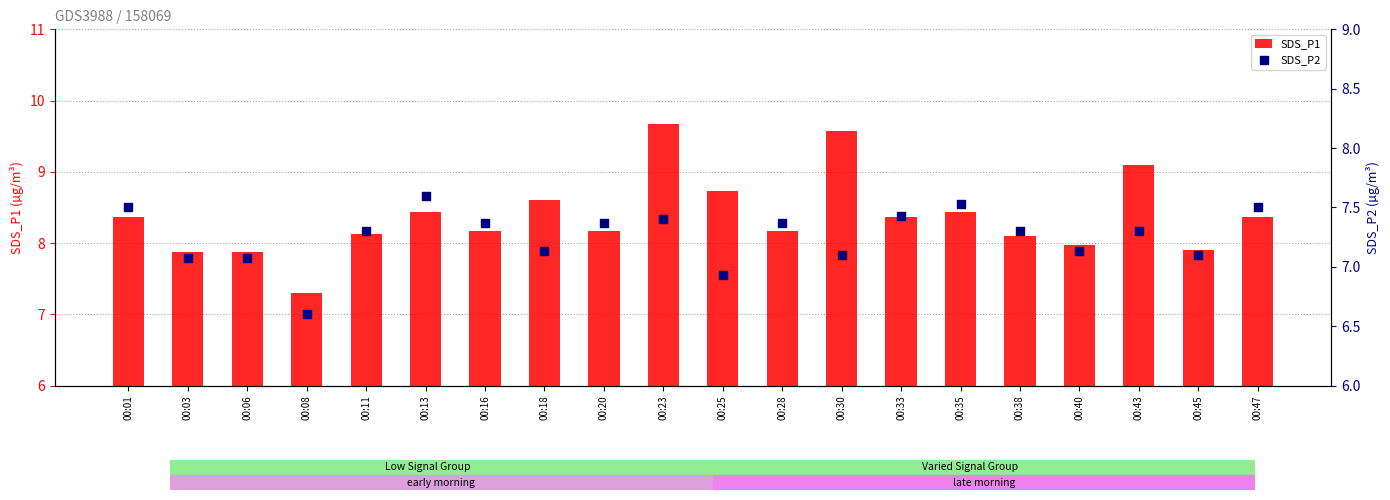

Which series has the largest Y range (max minus min)?

SDS_P1